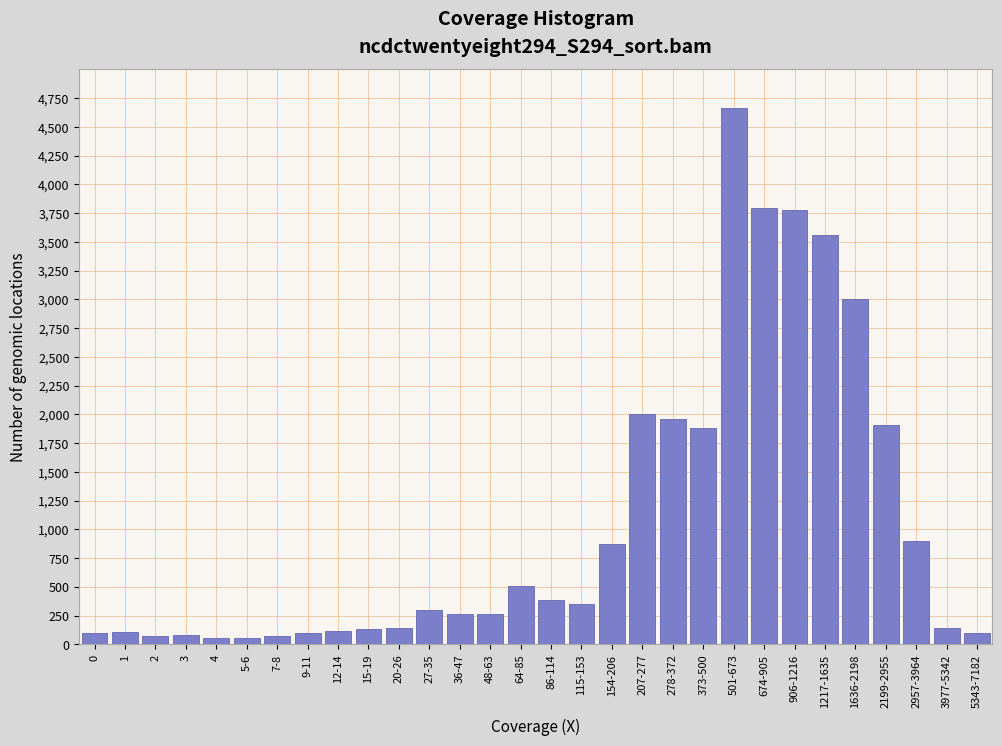

What is the label of the 11th bar from the left?

20-26